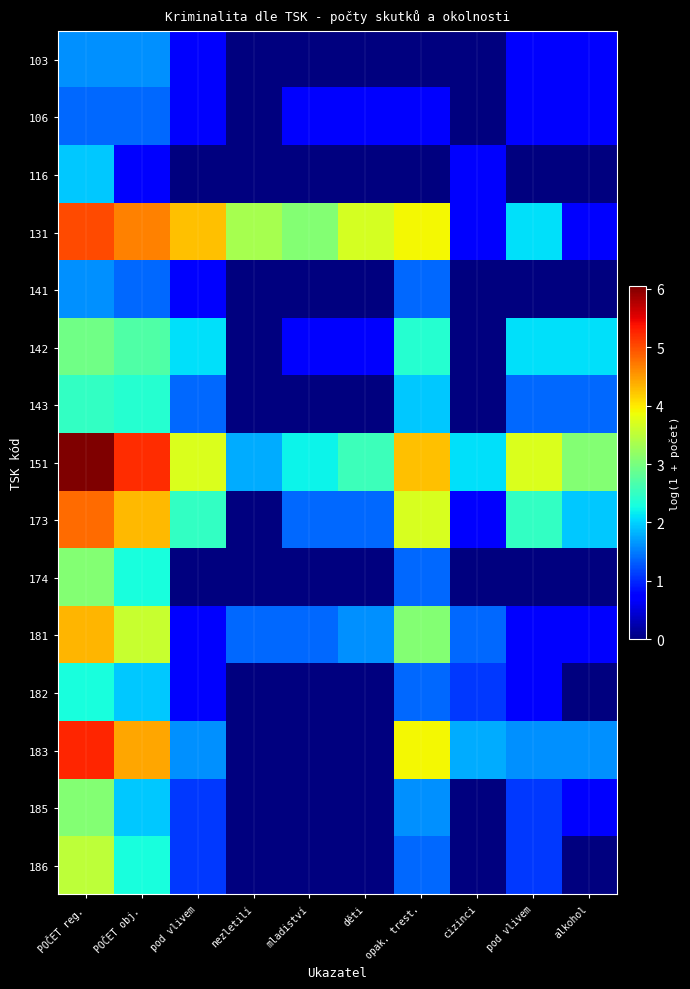

Reading right to left, extract all data points from this chart.

103: alkohol=0.7	pod vlivem=0.7	cizinci=0.0	opak. trest.=0.0	děti=0.0	mladiství=0.0	nezletilí=0.0	pod vlivem=0.7	POČET obj.=1.6	POČET reg.=1.6
106: alkohol=0.7	pod vlivem=0.7	cizinci=0.0	opak. trest.=0.7	děti=0.7	mladiství=0.7	nezletilí=0.0	pod vlivem=0.7	POČET obj.=1.4	POČET reg.=1.4
116: alkohol=0.0	pod vlivem=0.0	cizinci=0.7	opak. trest.=0.0	děti=0.0	mladiství=0.0	nezletilí=0.0	pod vlivem=0.0	POČET obj.=0.7	POČET reg.=1.9
131: alkohol=0.7	pod vlivem=2.1	cizinci=0.7	opak. trest.=3.9	děti=3.7	mladiství=3.1	nezletilí=3.3	pod vlivem=4.3	POČET obj.=4.7	POČET reg.=5.0
141: alkohol=0.0	pod vlivem=0.0	cizinci=0.0	opak. trest.=1.4	děti=0.0	mladiství=0.0	nezletilí=0.0	pod vlivem=0.7	POČET obj.=1.4	POČET reg.=1.6
142: alkohol=2.1	pod vlivem=2.1	cizinci=0.0	opak. trest.=2.4	děti=0.7	mladiství=0.7	nezletilí=0.0	pod vlivem=2.1	POČET obj.=2.7	POČET reg.=2.9
143: alkohol=1.4	pod vlivem=1.4	cizinci=0.0	opak. trest.=1.9	děti=0.0	mladiství=0.0	nezletilí=0.0	pod vlivem=1.4	POČET obj.=2.4	POČET reg.=2.5
151: alkohol=3.1	pod vlivem=3.7	cizinci=2.1	opak. trest.=4.3	děti=2.6	mladiství=2.2	nezletilí=1.8	pod vlivem=3.7	POČET obj.=5.2	POČET reg.=6.0
173: alkohol=1.9	pod vlivem=2.5	cizinci=0.7	opak. trest.=3.7	děti=1.4	mladiství=1.4	nezletilí=0.0	pod vlivem=2.5	POČET obj.=4.3	POČET reg.=4.8
174: alkohol=0.0	pod vlivem=0.0	cizinci=0.0	opak. trest.=1.4	děti=0.0	mladiství=0.0	nezletilí=0.0	pod vlivem=0.0	POČET obj.=2.3	POČET reg.=3.1
181: alkohol=0.7	pod vlivem=0.7	cizinci=1.4	opak. trest.=3.1	děti=1.6	mladiství=1.4	nezletilí=1.4	pod vlivem=0.7	POČET obj.=3.6	POČET reg.=4.3
182: alkohol=0.0	pod vlivem=0.7	cizinci=1.1	opak. trest.=1.4	děti=0.0	mladiství=0.0	nezletilí=0.0	pod vlivem=0.7	POČET obj.=1.9	POČET reg.=2.3
183: alkohol=1.6	pod vlivem=1.6	cizinci=1.8	opak. trest.=3.9	děti=0.0	mladiství=0.0	nezletilí=0.0	pod vlivem=1.6	POČET obj.=4.4	POČET reg.=5.2
185: alkohol=0.7	pod vlivem=1.1	cizinci=0.0	opak. trest.=1.6	děti=0.0	mladiství=0.0	nezletilí=0.0	pod vlivem=1.1	POČET obj.=1.9	POČET reg.=3.1
186: alkohol=0.0	pod vlivem=1.1	cizinci=0.0	opak. trest.=1.4	děti=0.0	mladiství=0.0	nezletilí=0.0	pod vlivem=1.1	POČET obj.=2.3	POČET reg.=3.5